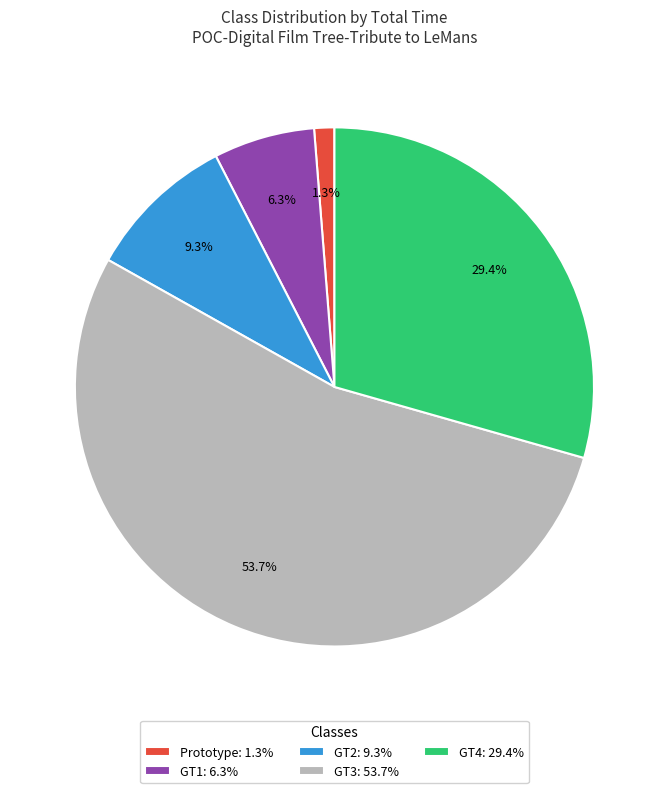

What percentage is the GT2 slice, to the nearest percent?

9%